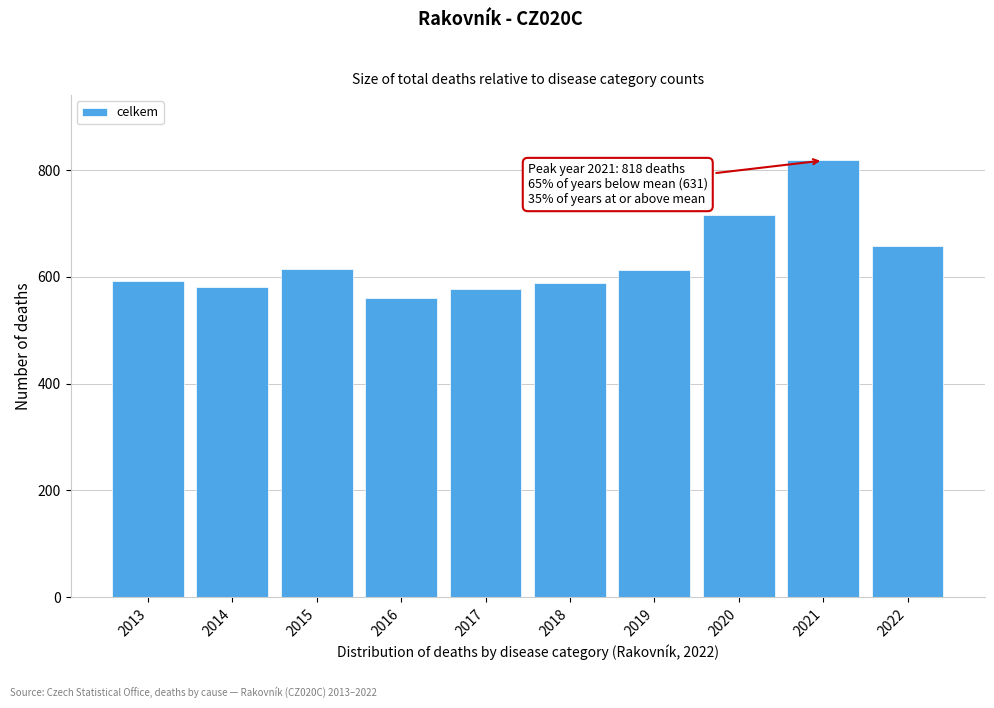

What is the difference between the maximum and minimum values?

257